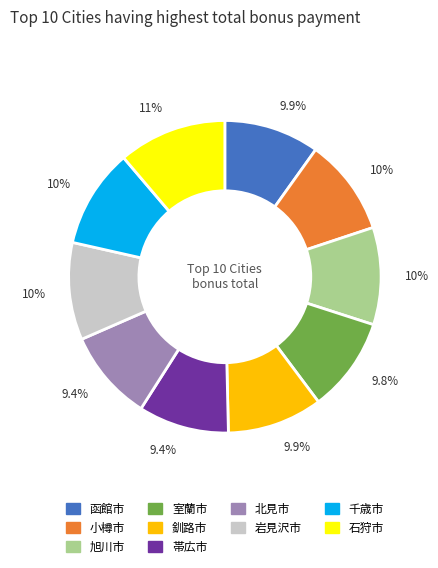

To the nearest percent, what percentage of the pie is 小樽市?

10%